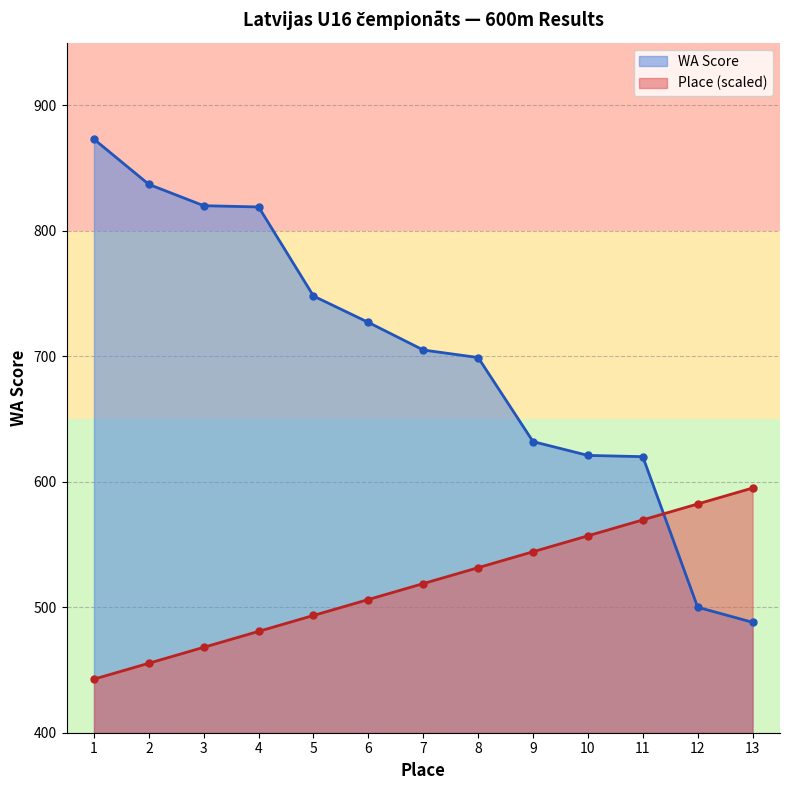

The WA Score series shows 273.5 at 1. True or false?

False